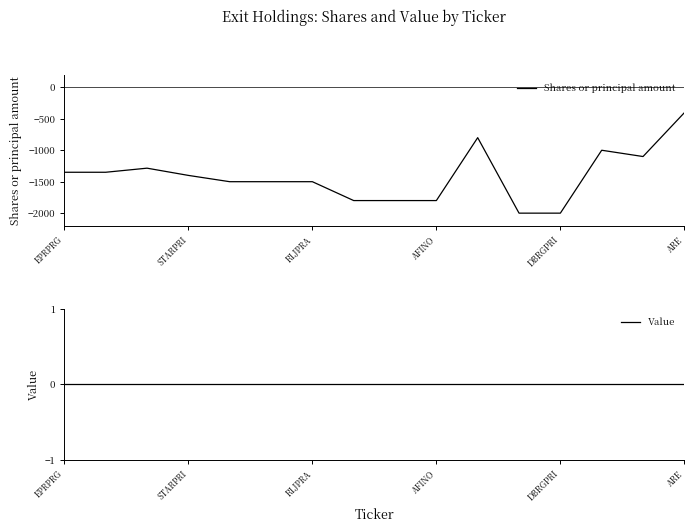

Is it true that Shares or principal amount equals -655 at ARE?

False